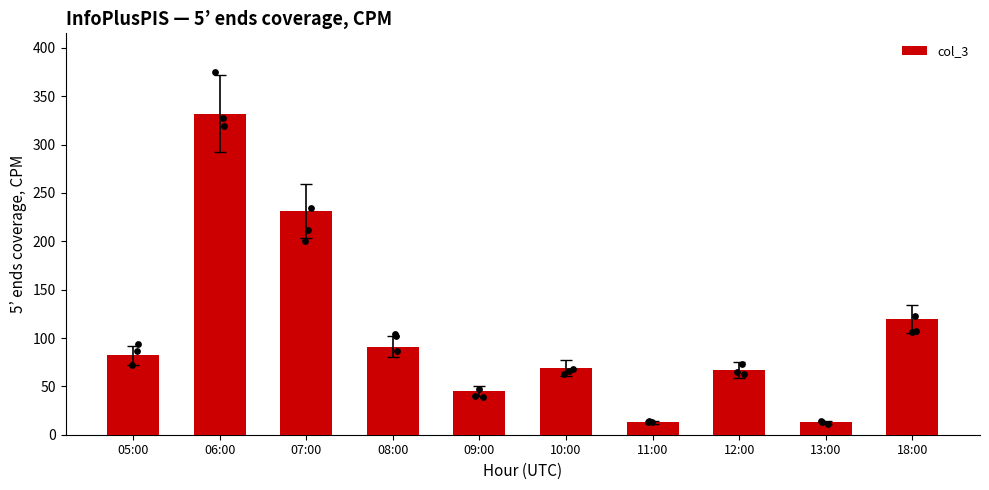

Which has a higher value, 06:00 or 18:00?

06:00